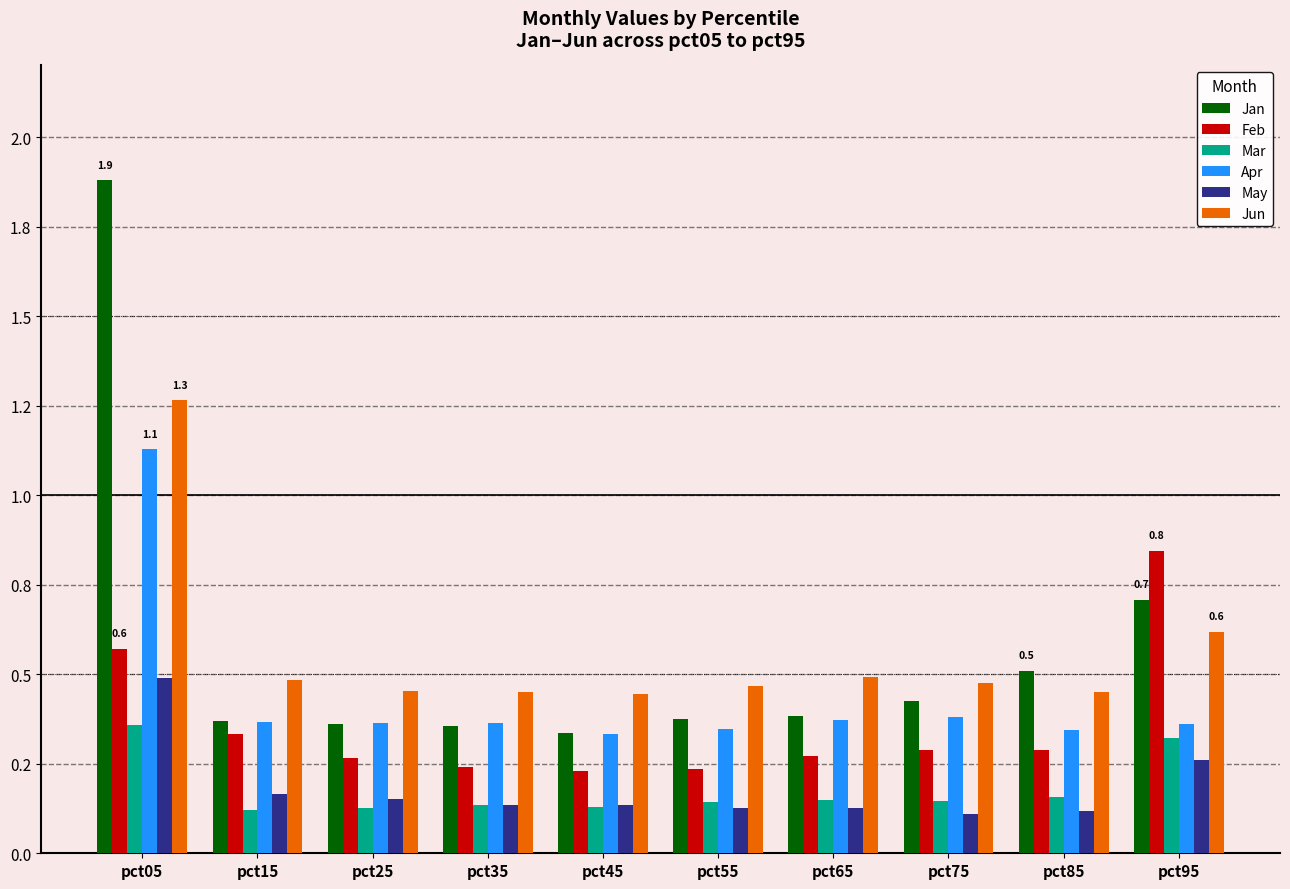

Which series has the largest range (max minus min)?

Jan